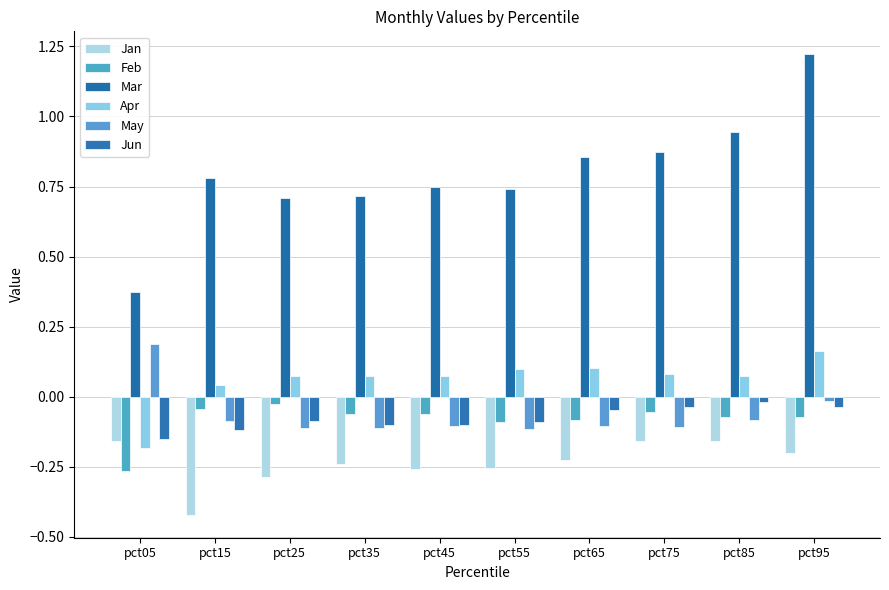

Which series has the widest spread of values?

Mar